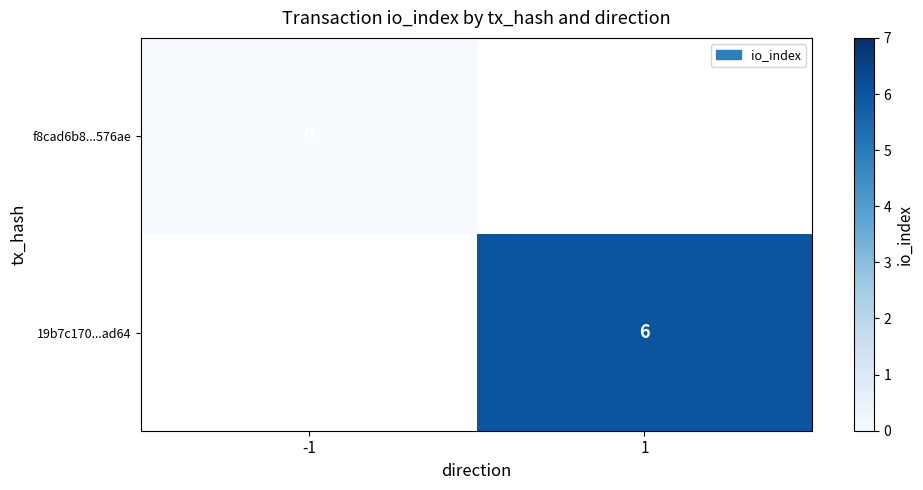

Is the value of 19b7c170...ad64 at 1 greater than the value of f8cad6b8...576ae at -1?

Yes